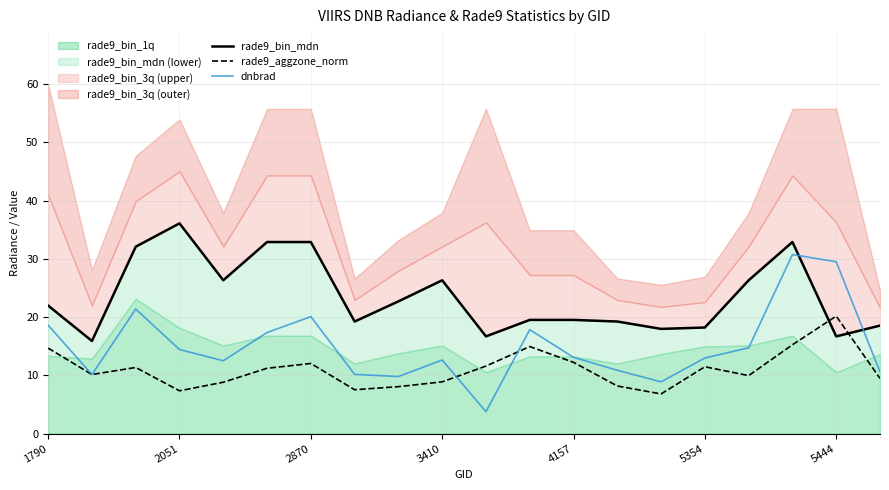

Which series ends up on top after the final intersection of rade9_aggzone_norm and dnbrad?

dnbrad